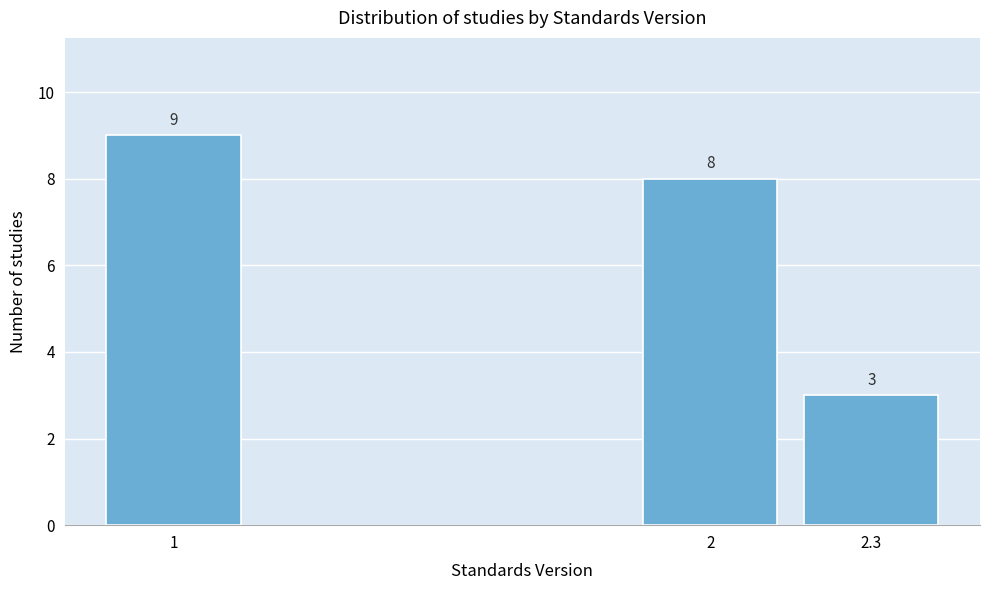

Reading left to right, list all the values displayed in this chart.

1=9	2=8	2.3=3